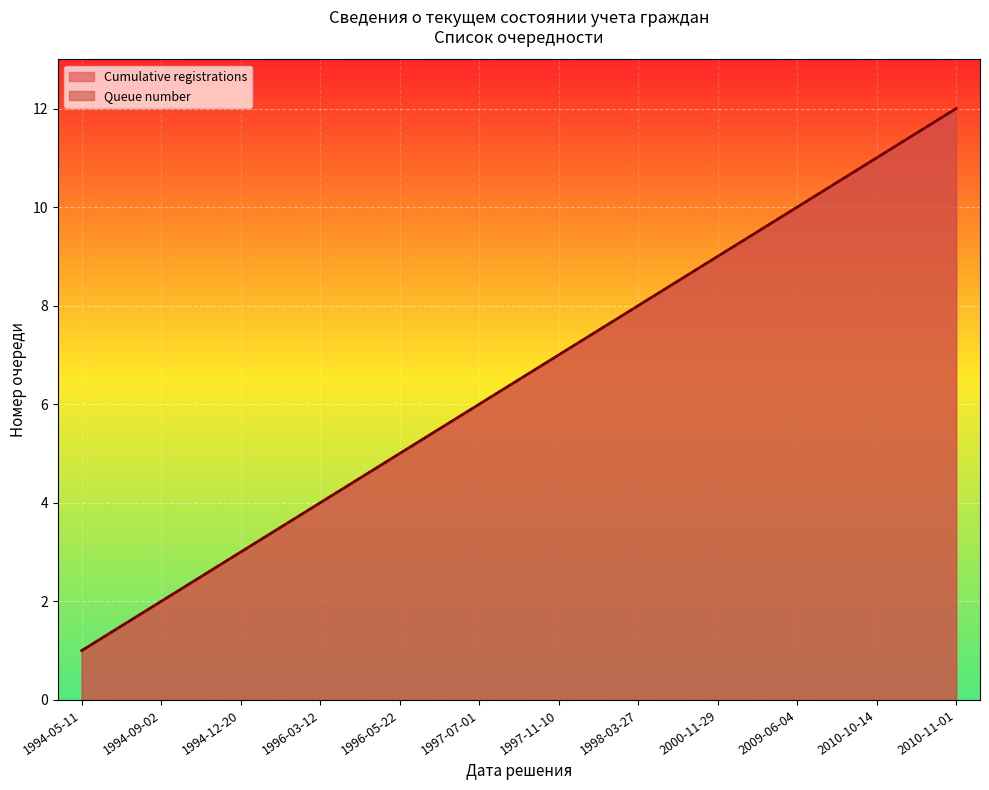

What is the label of the 6th point from the right?

1997-11-10